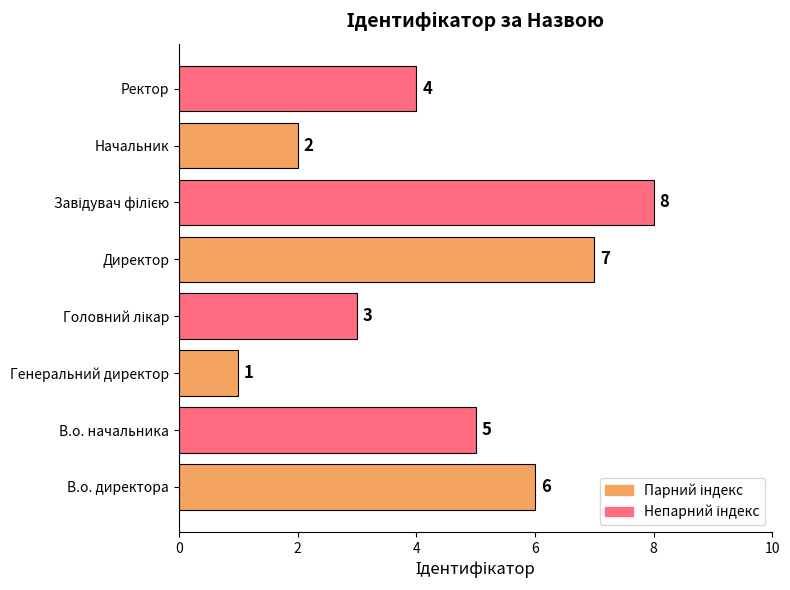

Count the values in the range 3 to 7.

5